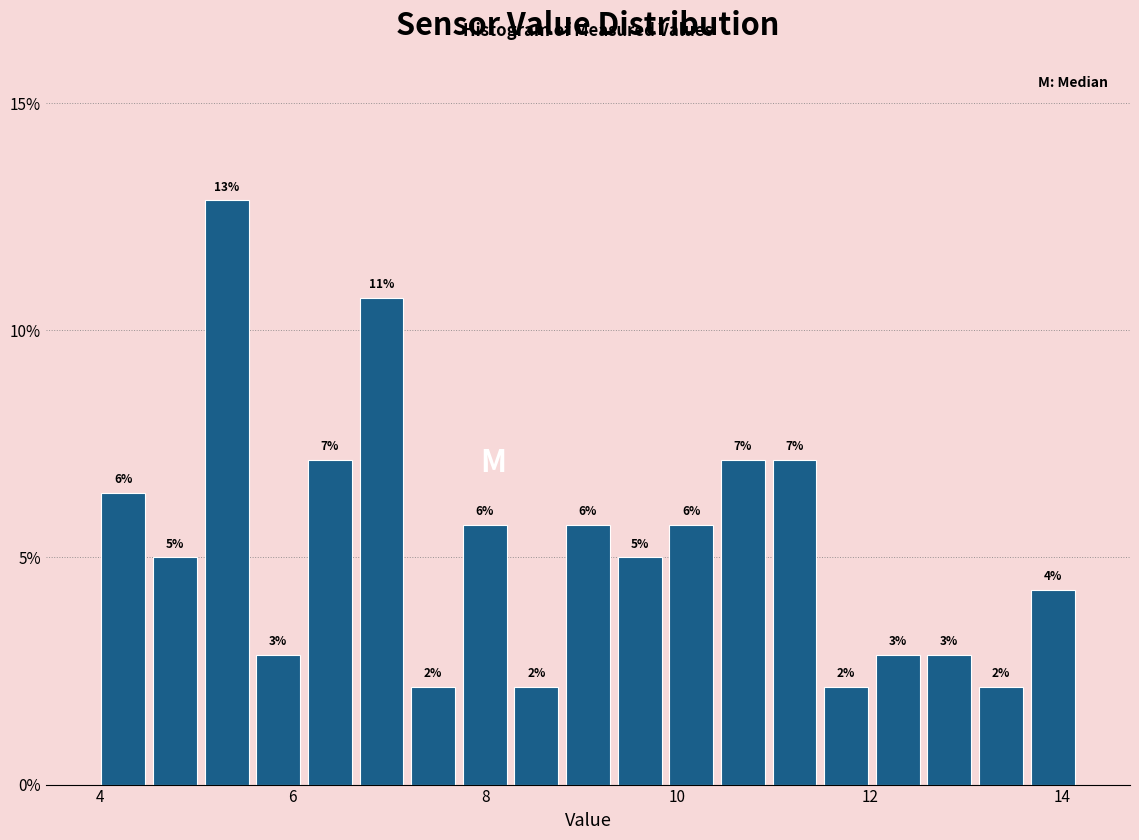

Around what value on the x-axis is the tallest bar? Give the approximate position of its centre, as read against the axis.

5.4